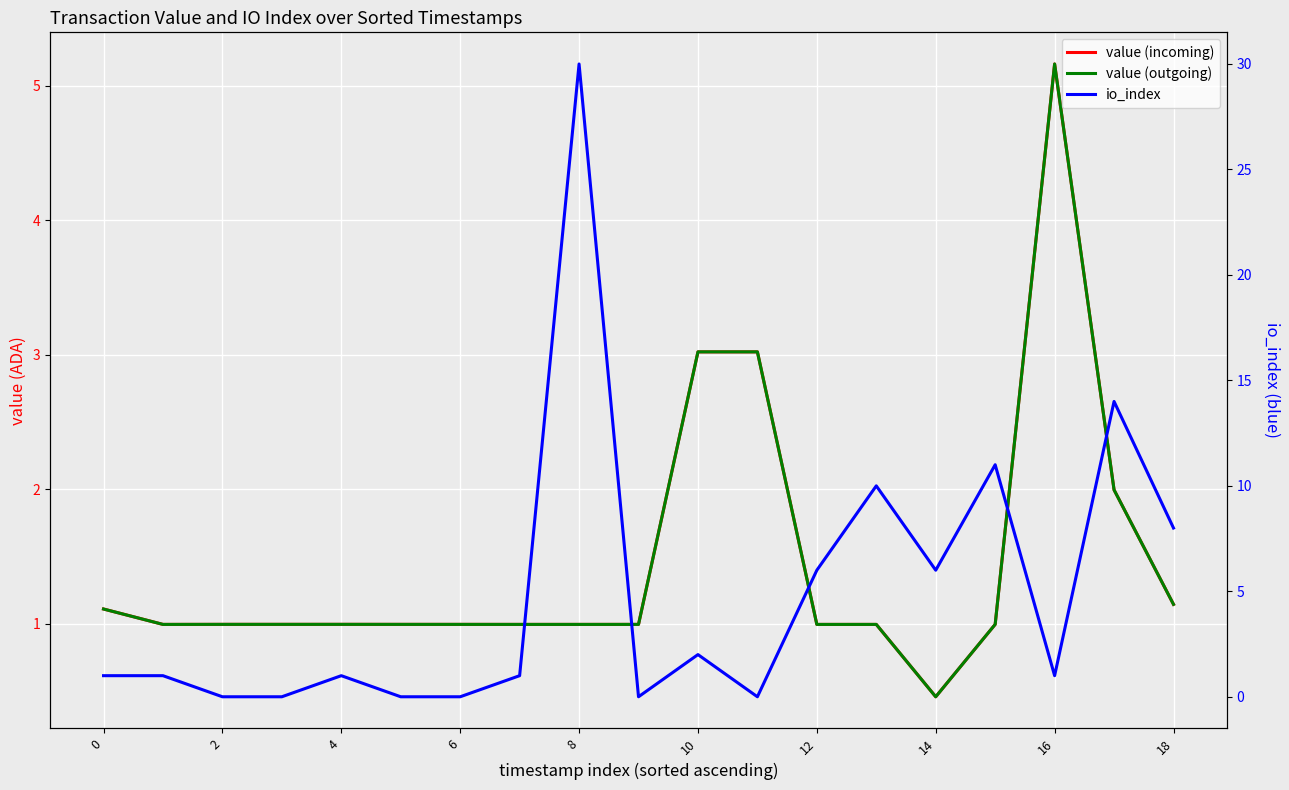

What is the sum of the value (outgoing) values at 6 and 4?

2.0